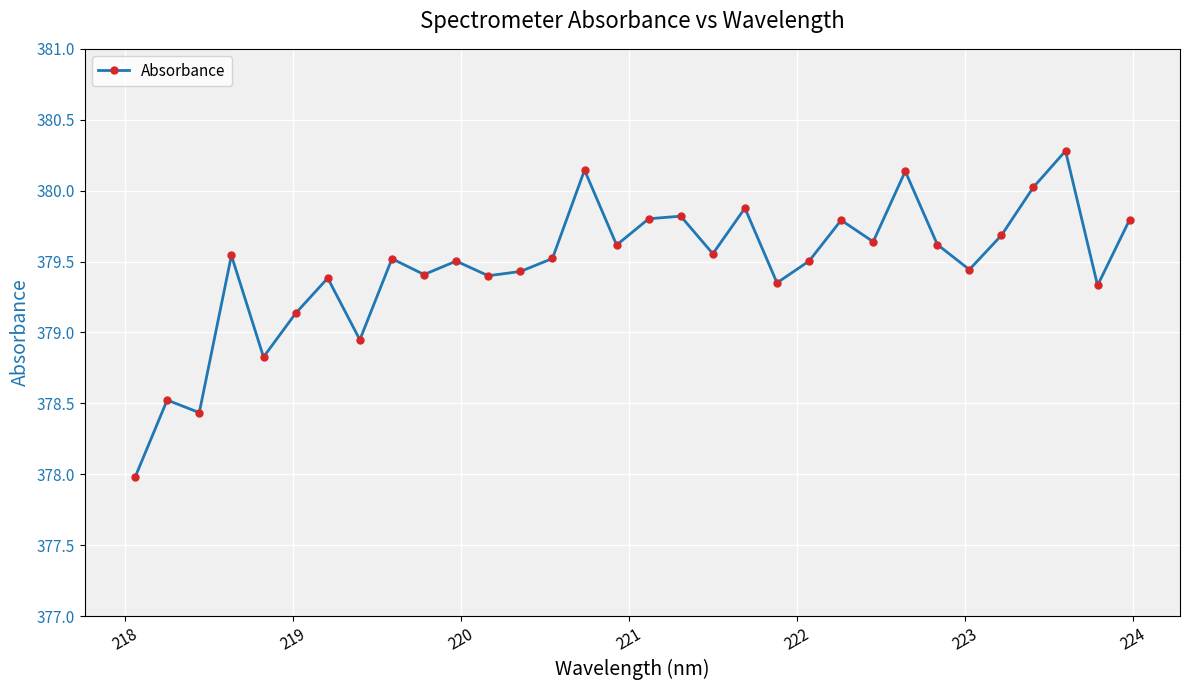

True or false: the data has more than 2 interior local peaks.

True